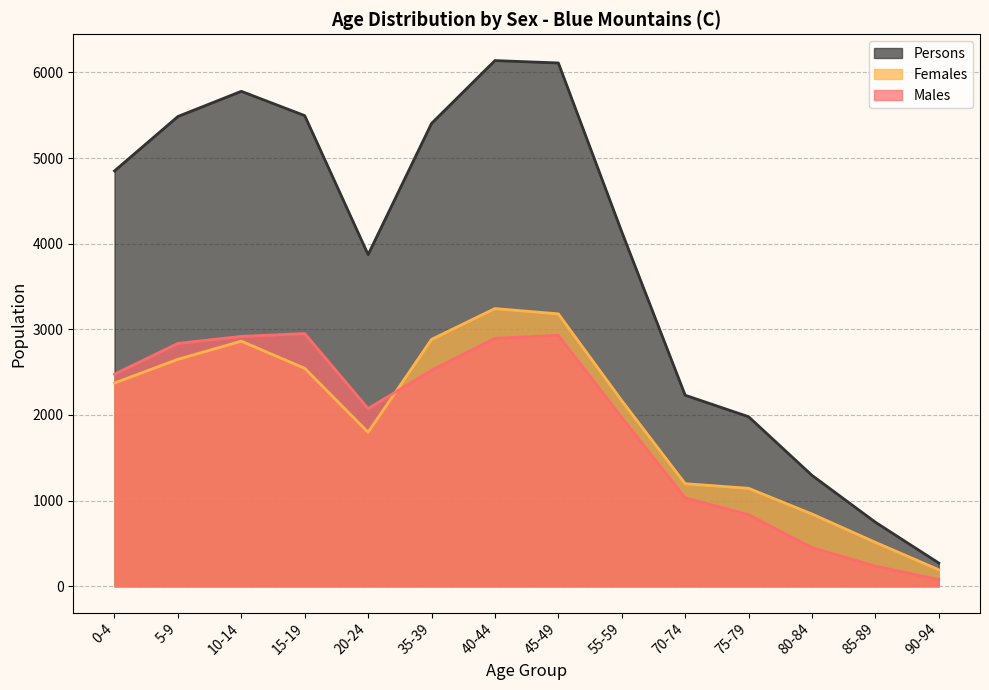

In Females, how many points are higher than both neighbors (excluding endpoints)?

2